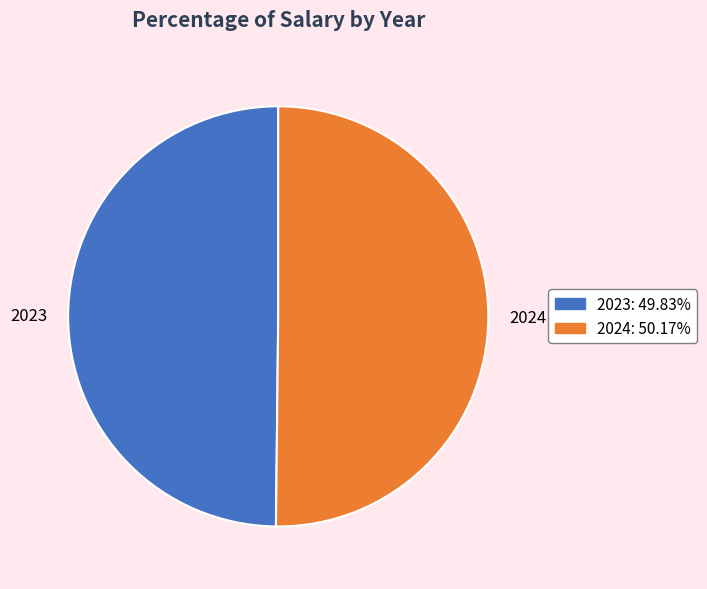

Approximately how many times larger is the value at 2023 compared to 2024?

1.0